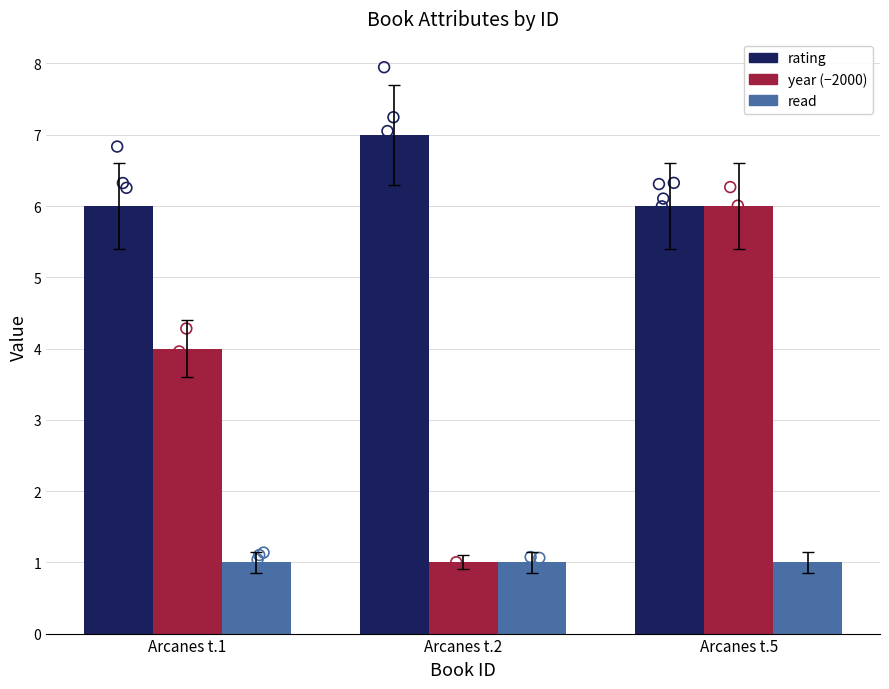

Is the value of year (−2000) at Arcanes t.5 greater than the value of rating at Arcanes t.1?

No